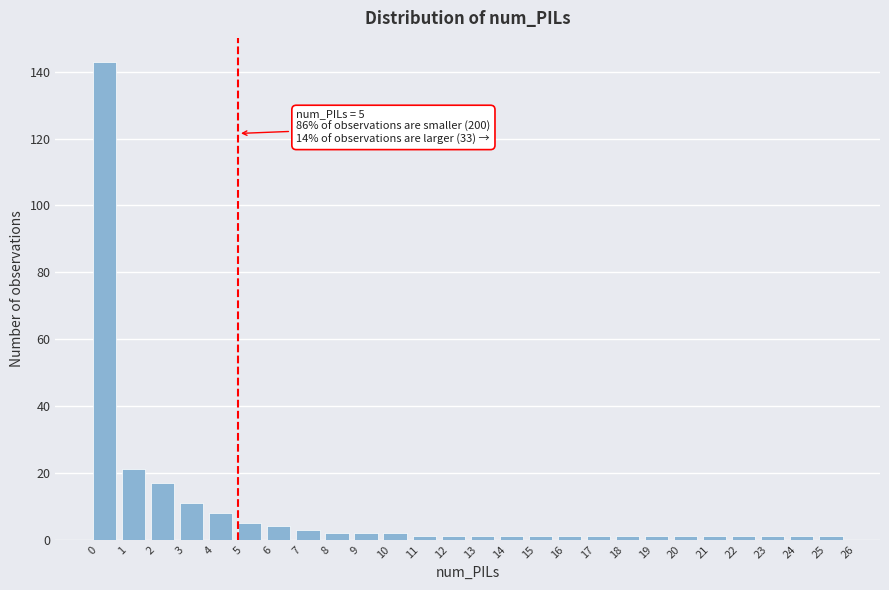

Over which range of the x-axis is the bar tallest?

0 to 1